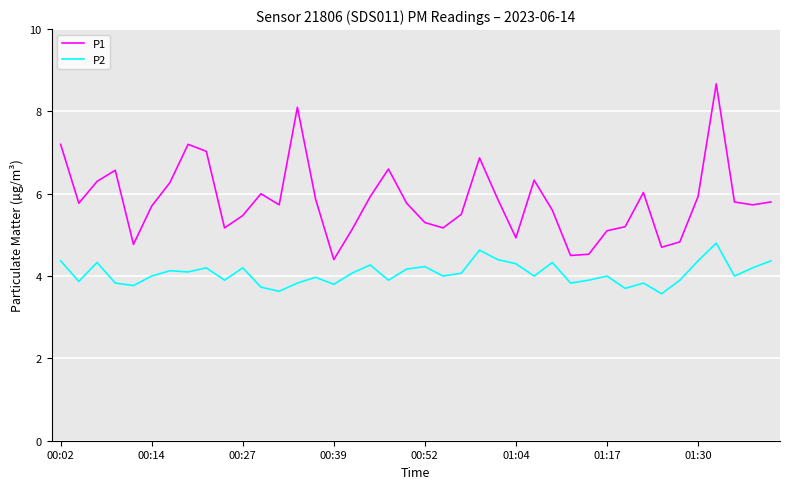

What is the difference between the maximum and minimum values in the P1 series?

4.3